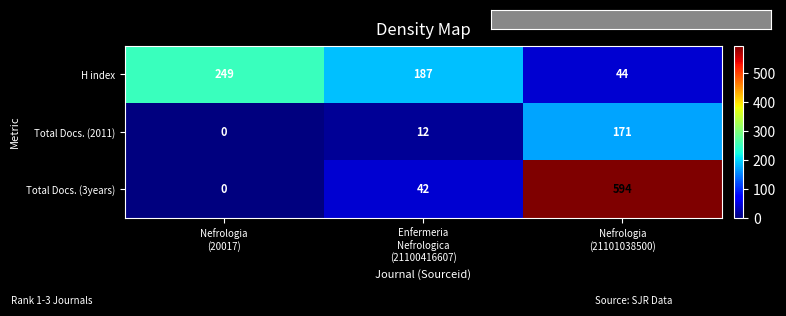

At how many categories does at least one series exceed 74?

3